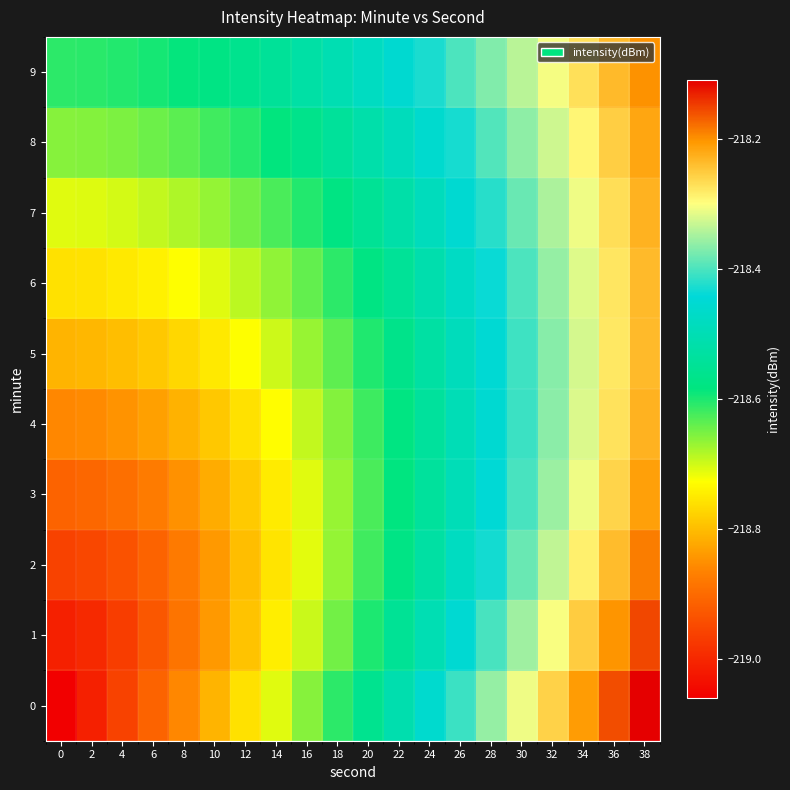

At which category does the chart reach its peak across all series?

38